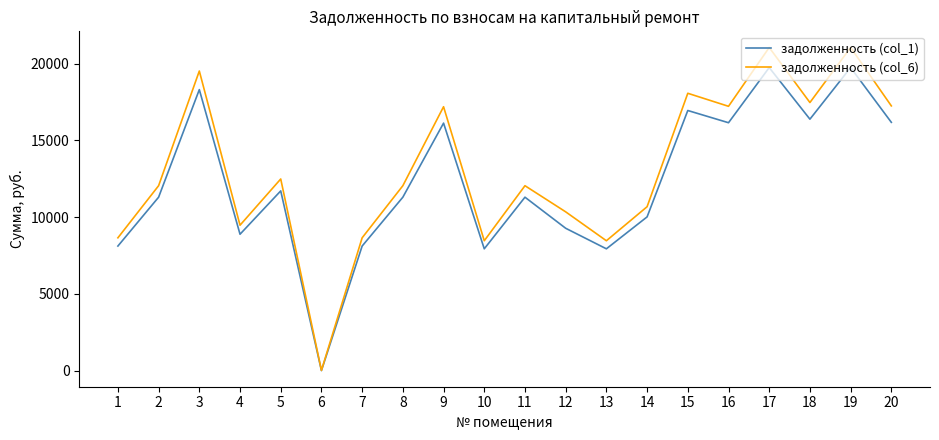

What is the total value across all series at 5?

24195.8